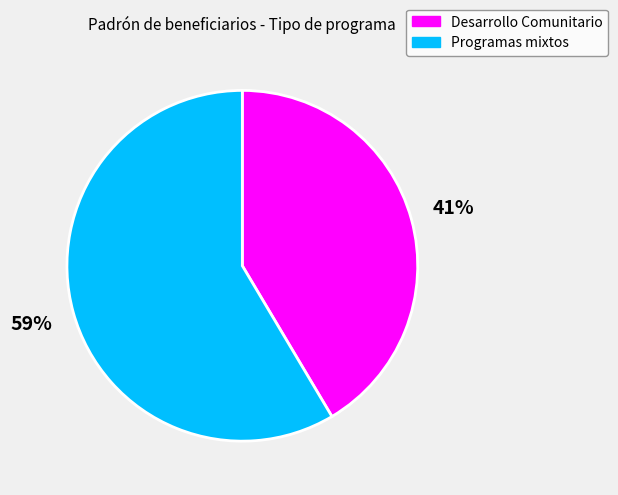

To the nearest percent, what portion does Programas mixtos represent?

59%